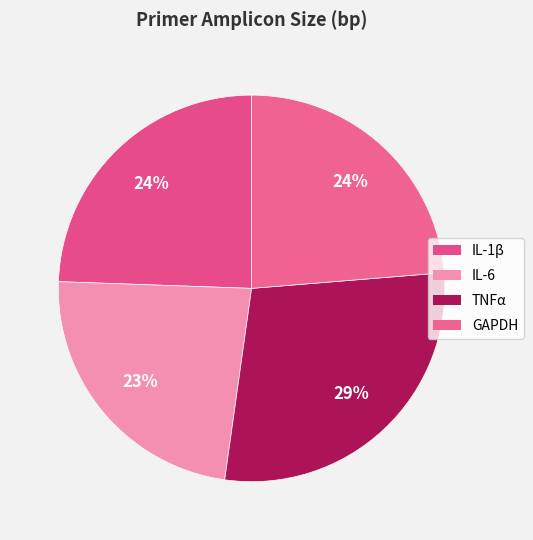

How many slices are in this pie chart?

4